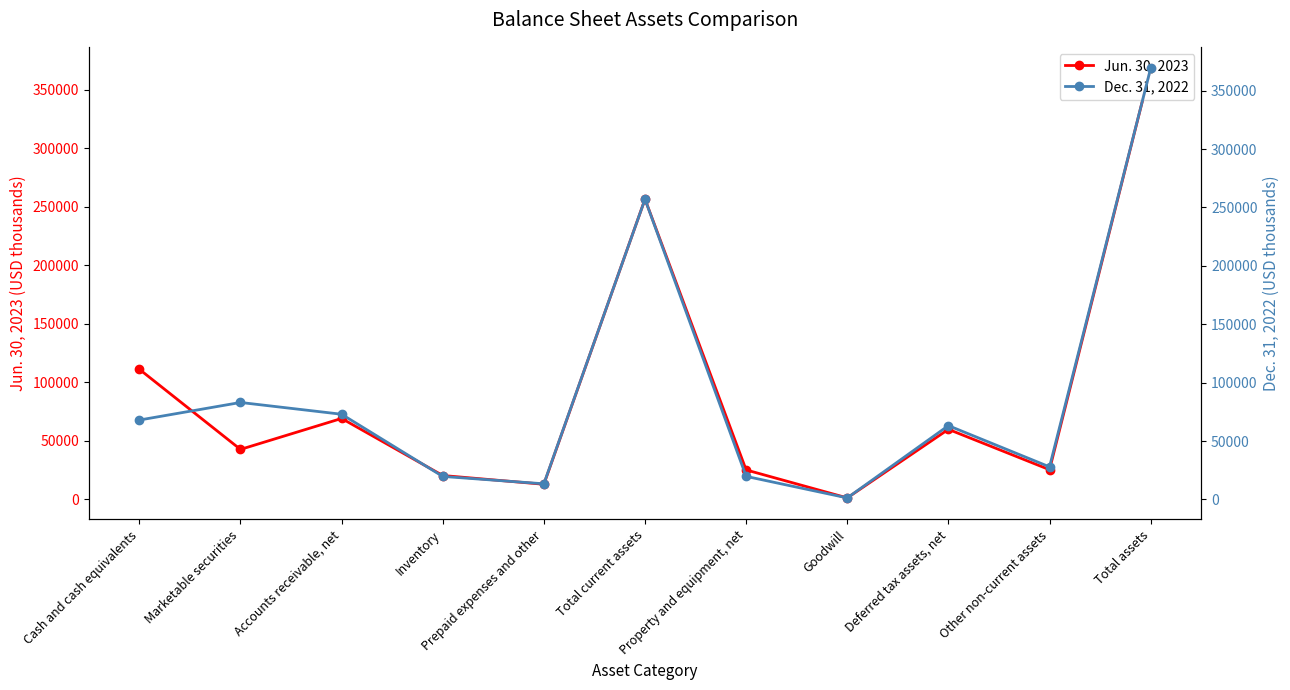

True or false: Dec. 31, 2022 has a value of 369105 at Total assets.

True